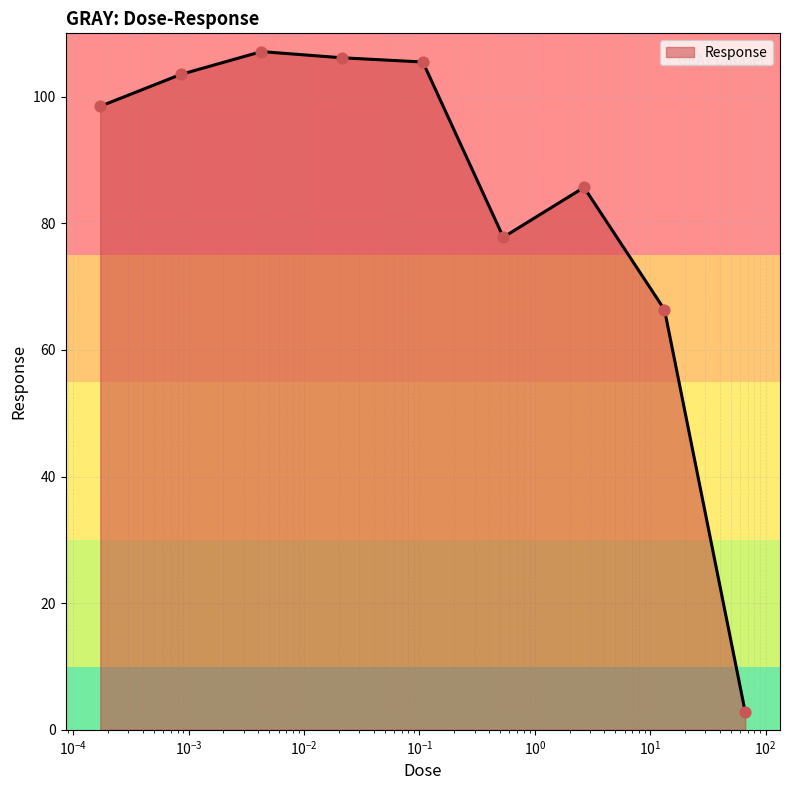

What is the smallest value displayed?

2.8